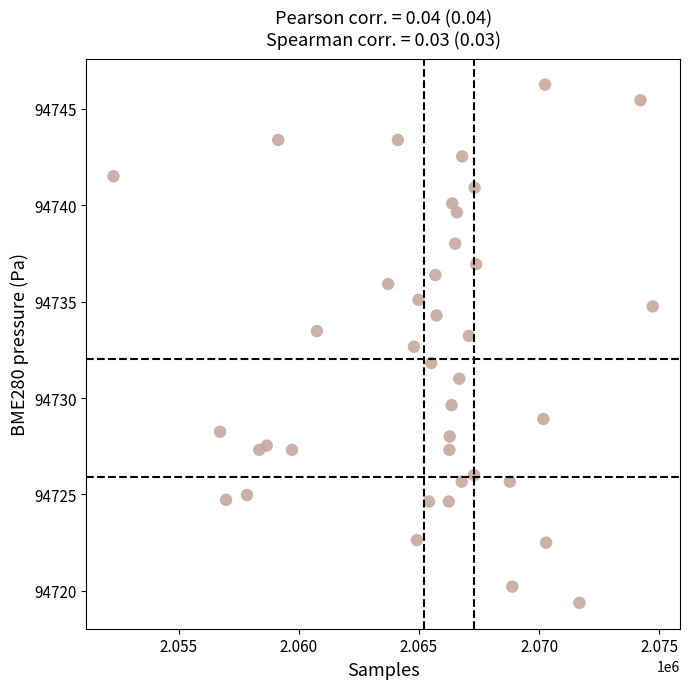

What is the range of Y values (max minus min)?

26.9